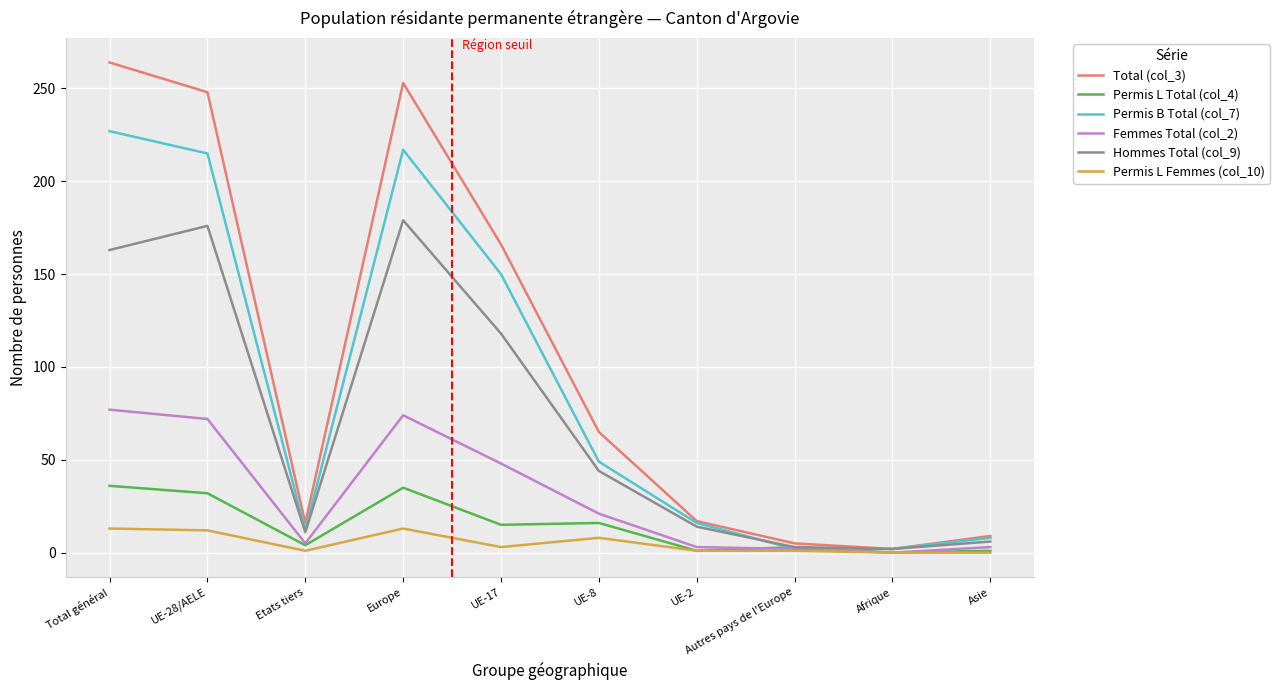

What is the total value across all series at Etats tiers?

49